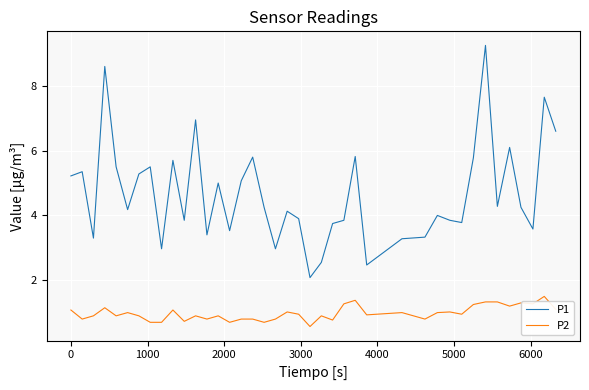

What is the difference between the maximum and minimum values in the P2 series?

0.9